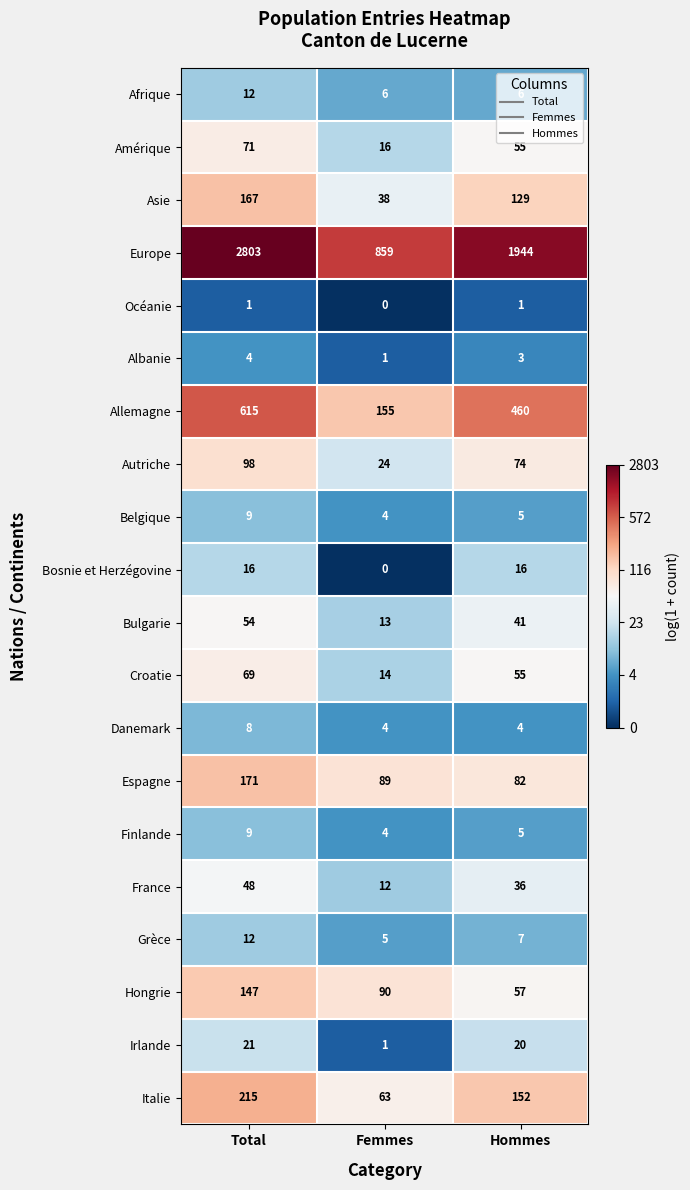

What is the average value of the Irlande series?

14